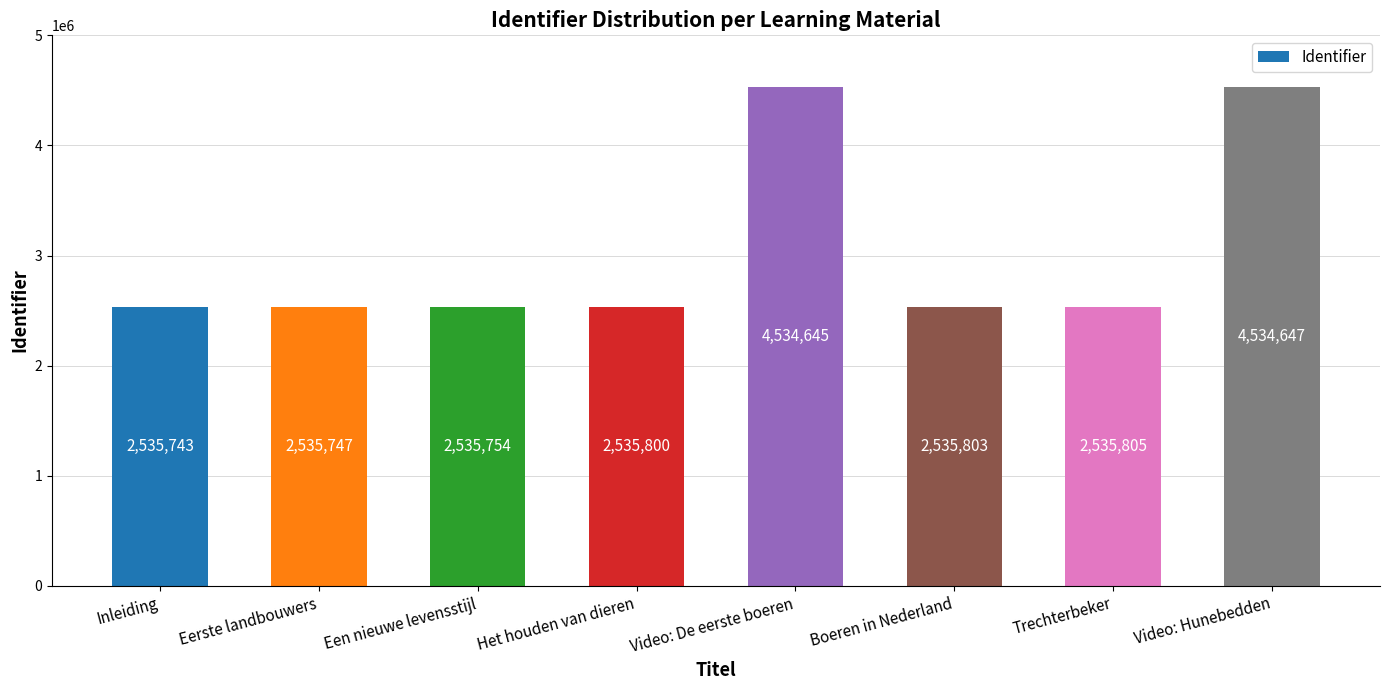

Which category has the highest value across all series?

Video: Hunebedden